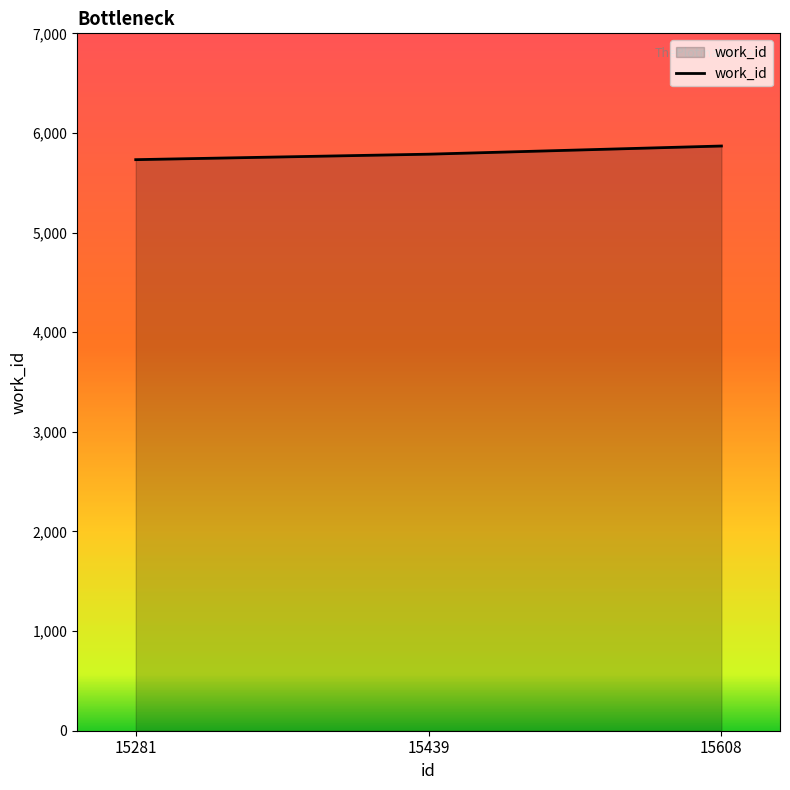

Is it true that the value at 15439 is 9320?

False